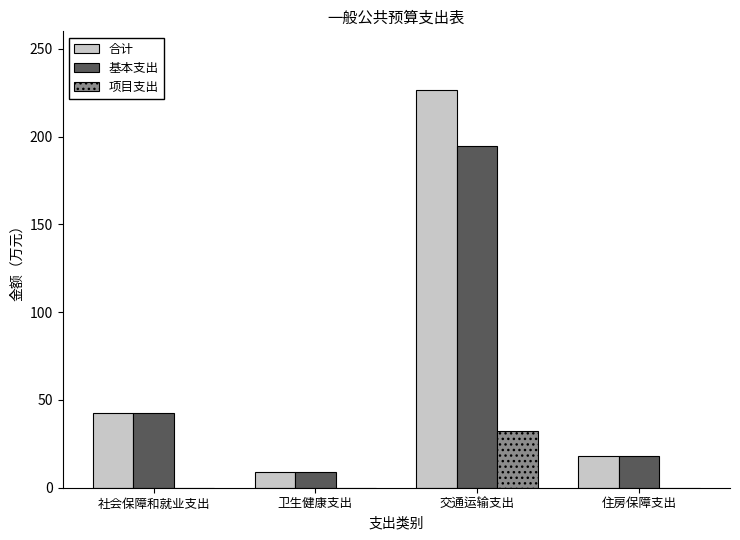

What is the spread (max minus min) of values at 交通运输支出?

194.4